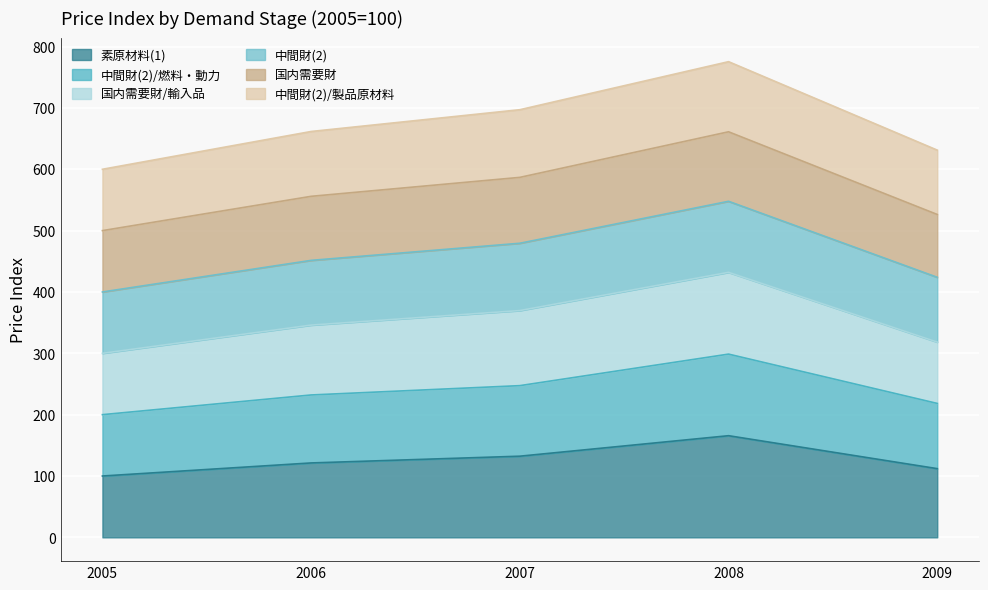

True or false: 中間財(2)/燃料・動力 and 素原材料(1) intersect in this chart.

False